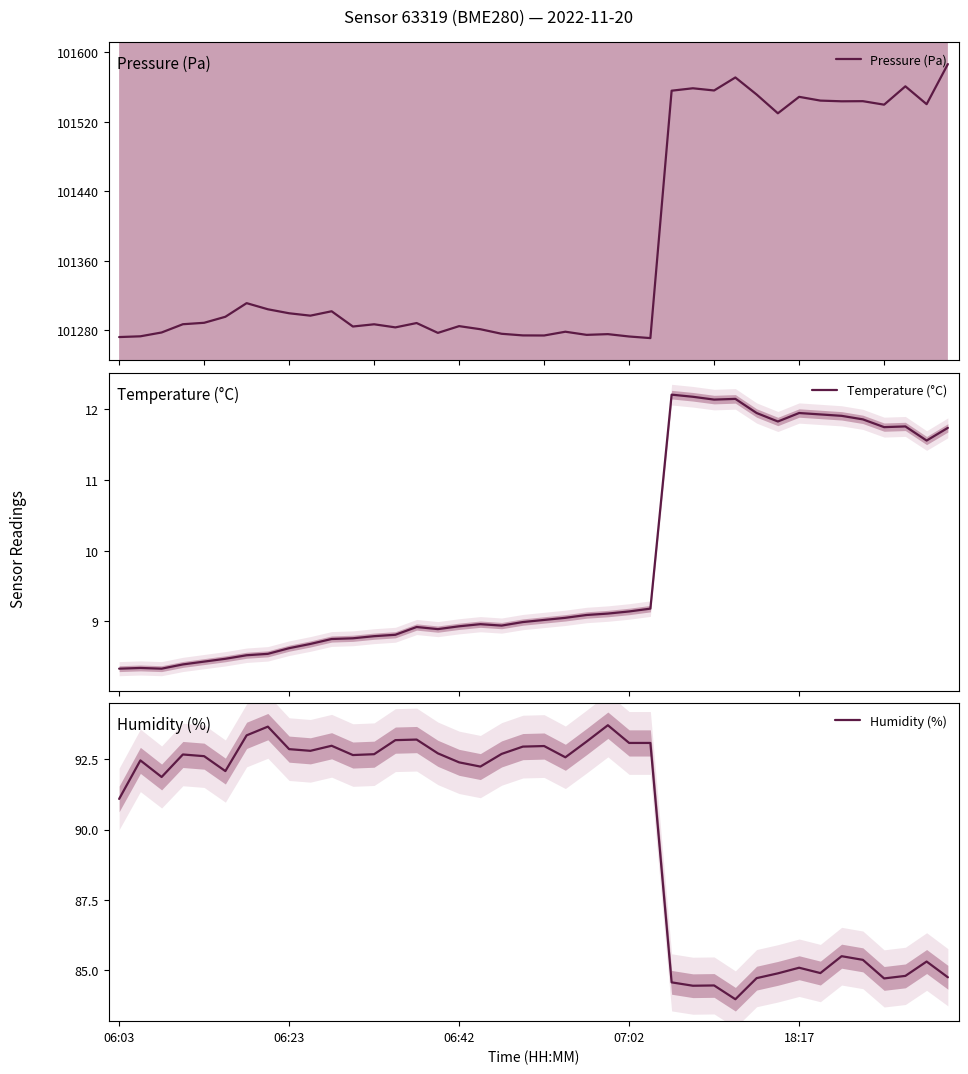

What is the highest value of the Pressure (Pa) series?

101586.5